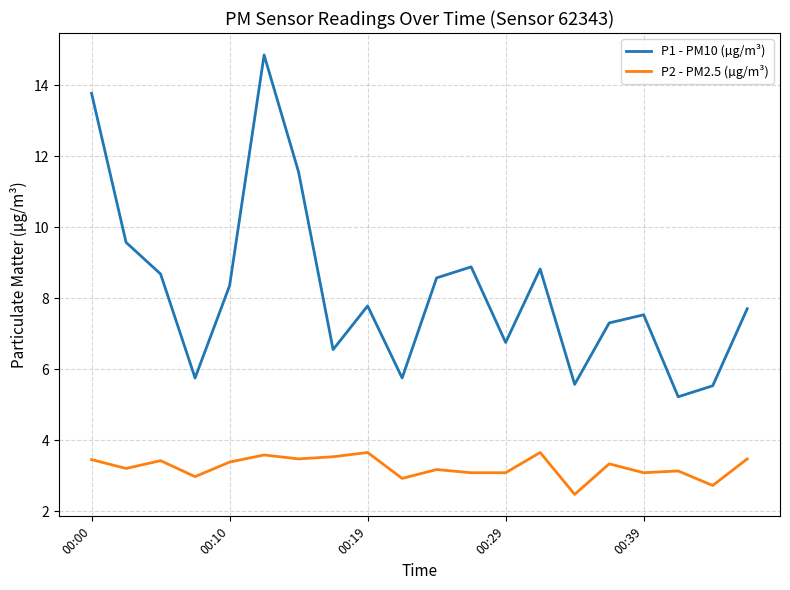

What is the smallest value displayed?

2.5